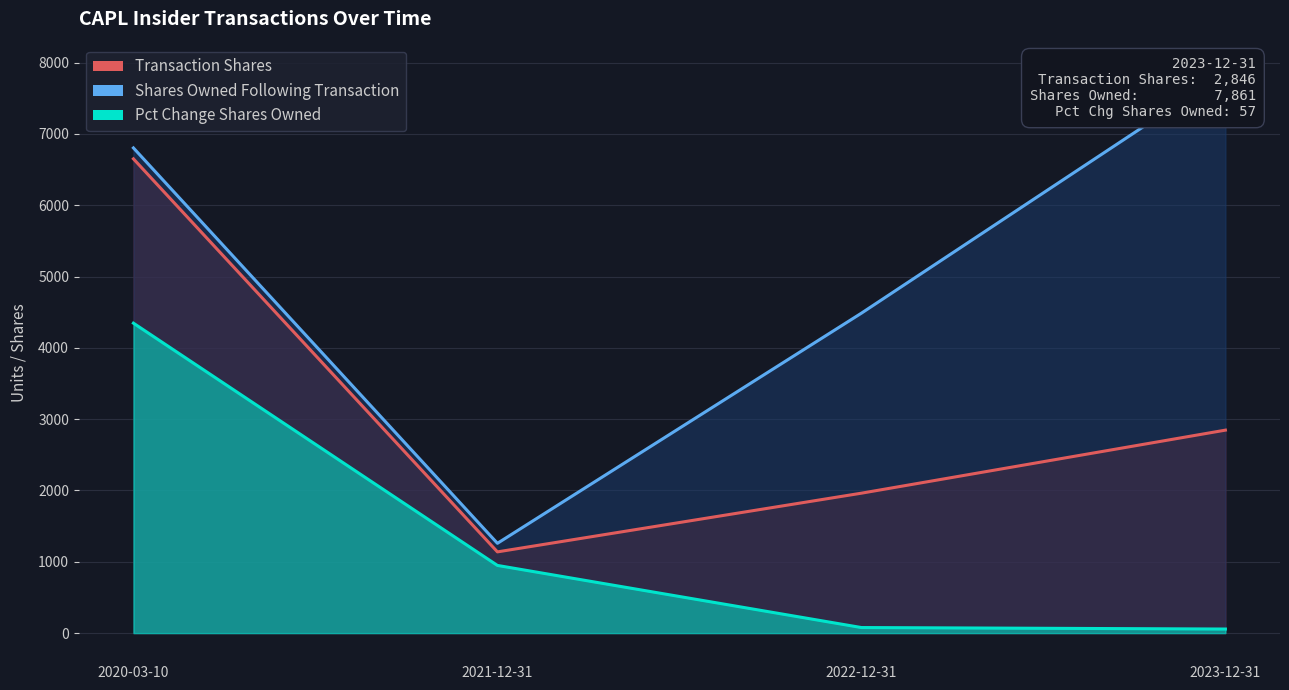

What is the greatest value displayed?

7861